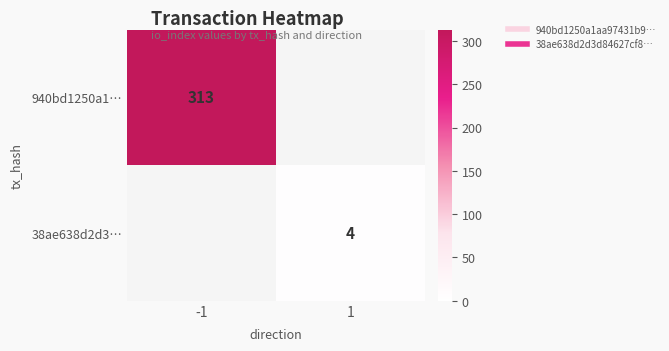

How many values in 940bd1250a1… are above zero?

1